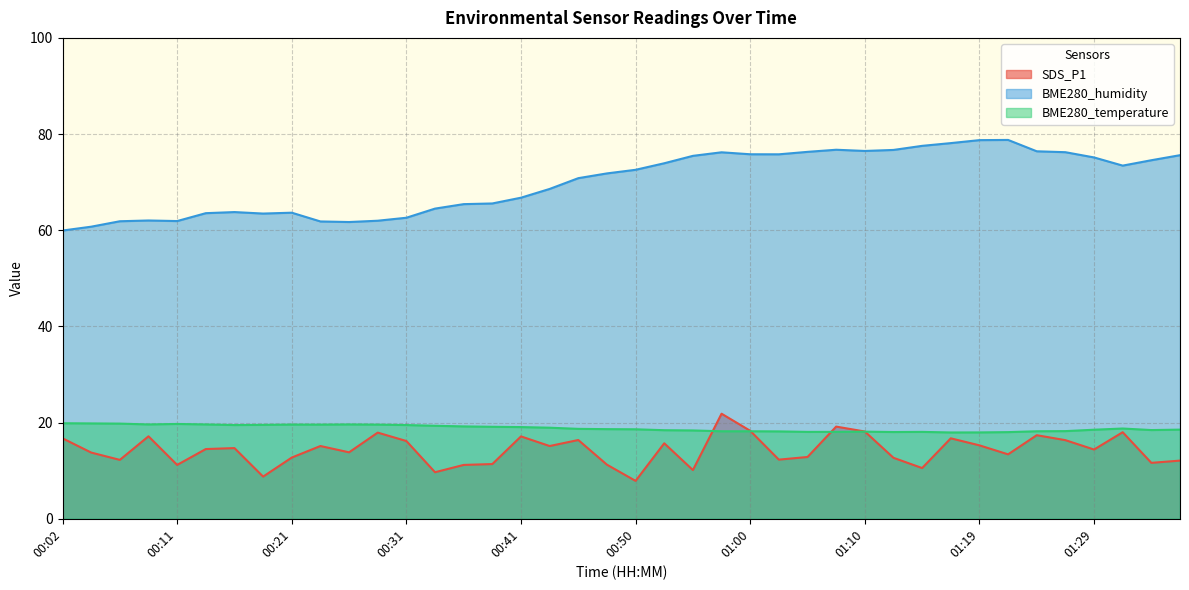

What is the difference between the BME280_humidity values at 00:36 and 01:05?

10.9